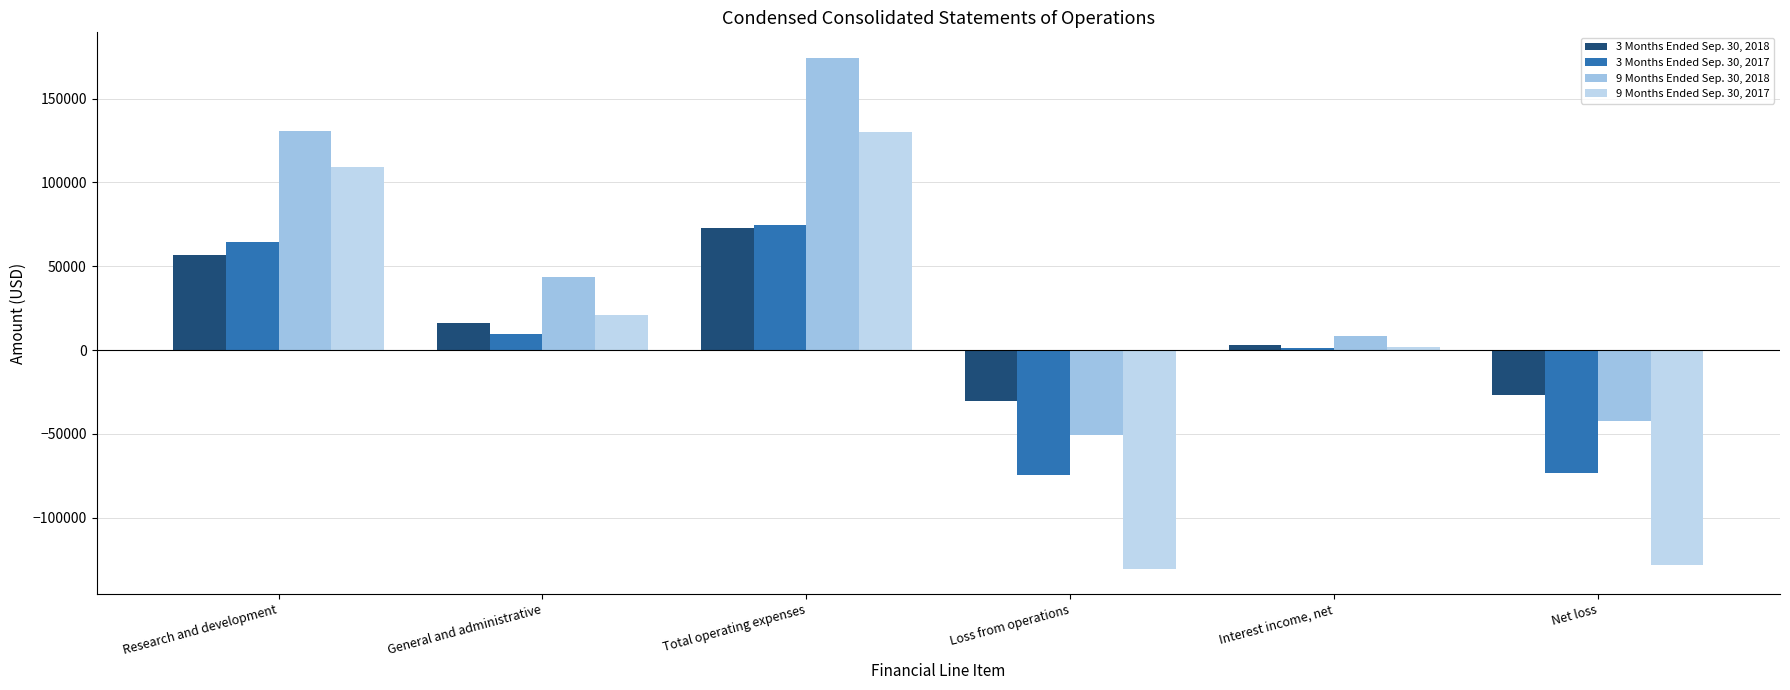

What are all the series names shown in the legend?

3 Months Ended Sep. 30, 2018, 3 Months Ended Sep. 30, 2017, 9 Months Ended Sep. 30, 2018, 9 Months Ended Sep. 30, 2017